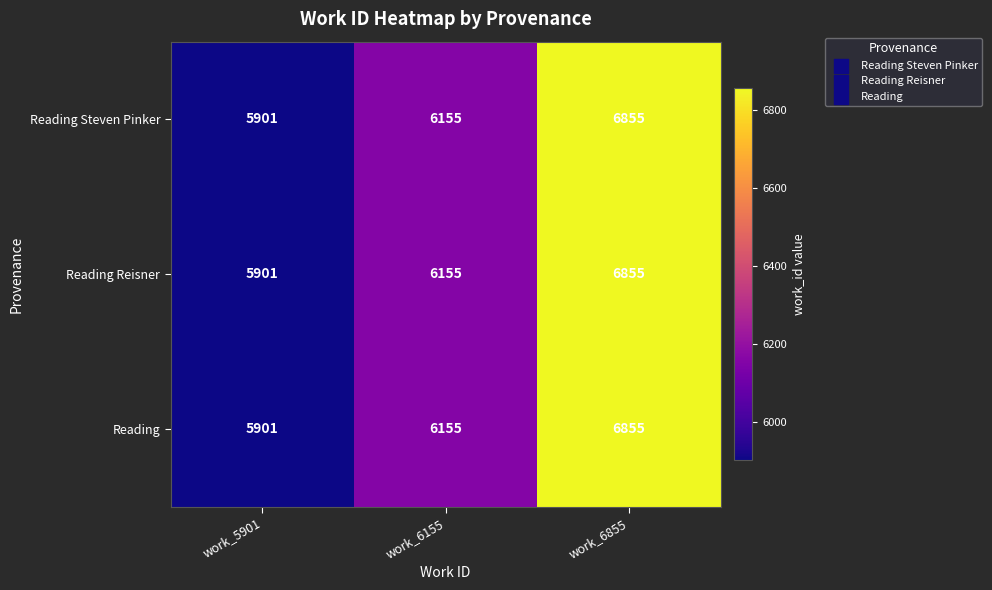

What is the difference between the Reading Steven Pinker values at work_5901 and work_6855?

954